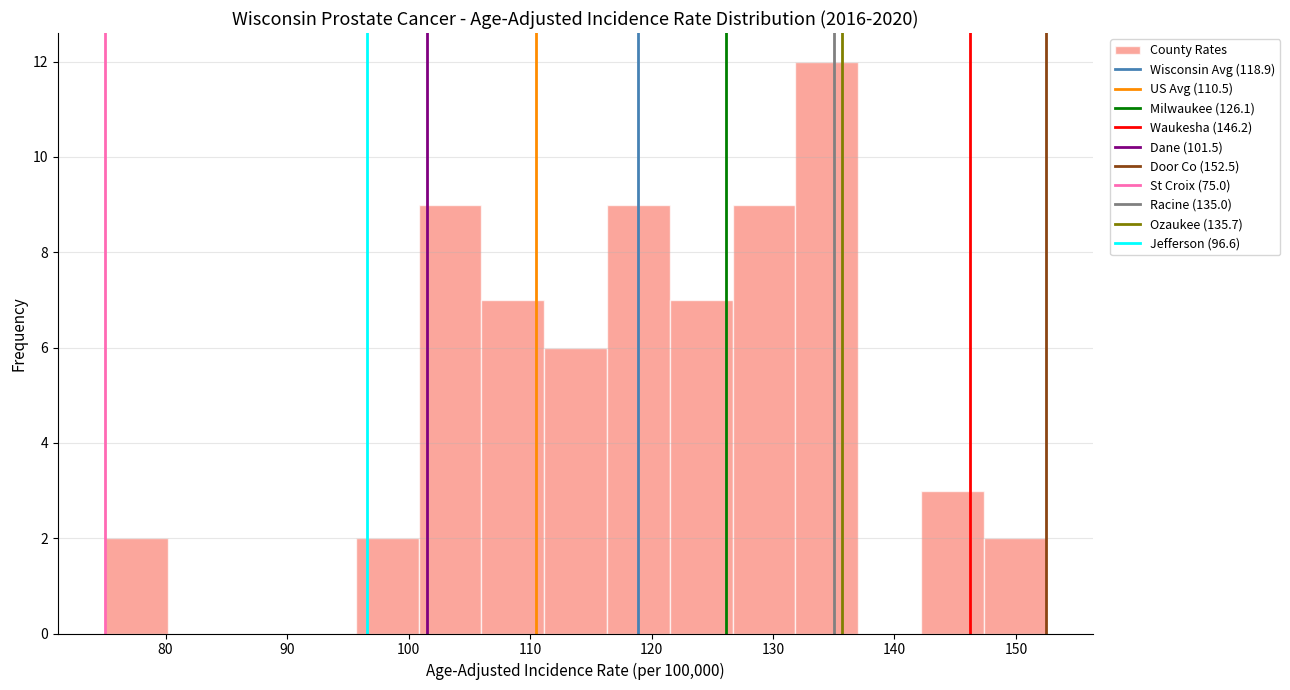

How tall is the bar that spans 127 to 132 on the x-axis? Neither the bar edges nor the heights are printed on the chart, so give them approximately, as read against the axes.

9